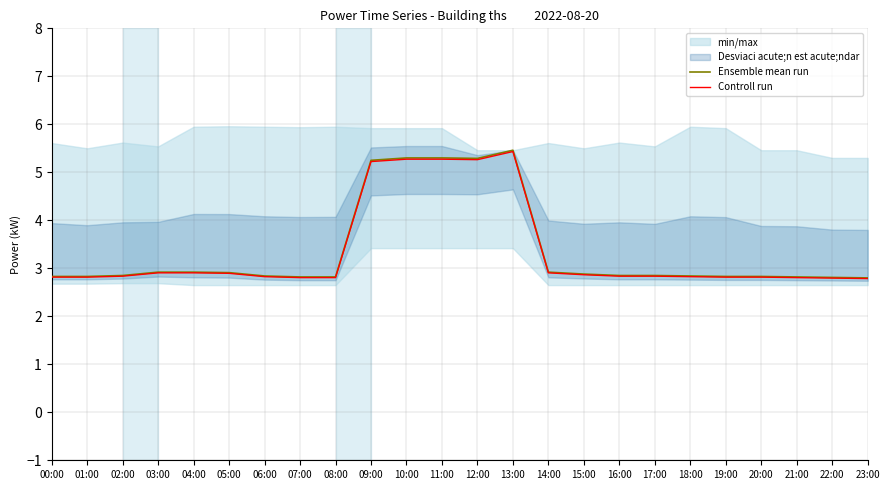

Reading left to right, extract all data points from this chart.

Ensemble mean run: 2.8	2.8	2.9	2.9	2.9	2.9	2.8	2.8	2.8	5.2	5.3	5.3	5.3	5.5	2.9	2.9	2.9	2.9	2.8	2.8	2.8	2.8	2.8	2.8
Controll run: 2.8	2.8	2.8	2.9	2.9	2.9	2.8	2.8	2.8	5.2	5.3	5.3	5.3	5.4	2.9	2.9	2.8	2.8	2.8	2.8	2.8	2.8	2.8	2.8